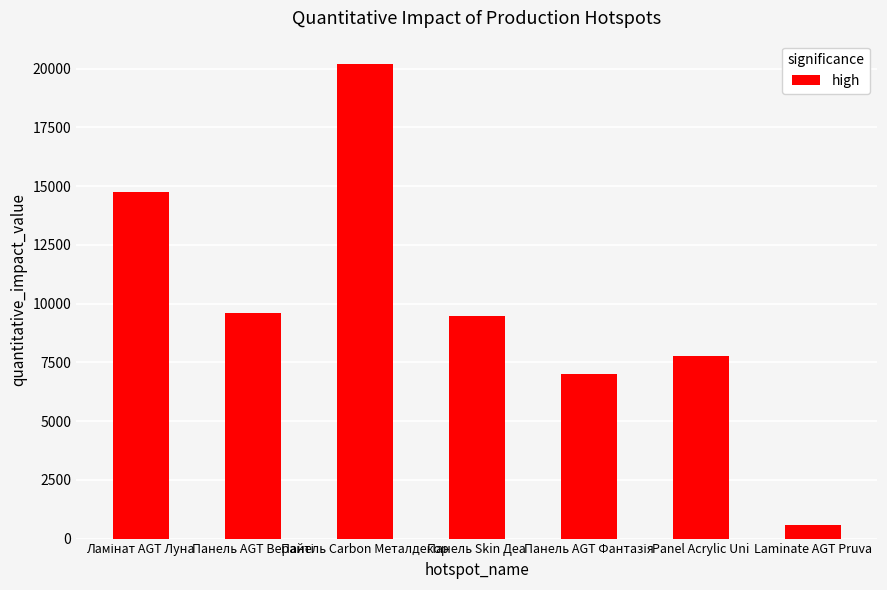

At which category does the chart reach its peak across all series?

Панель Carbon Металдекор